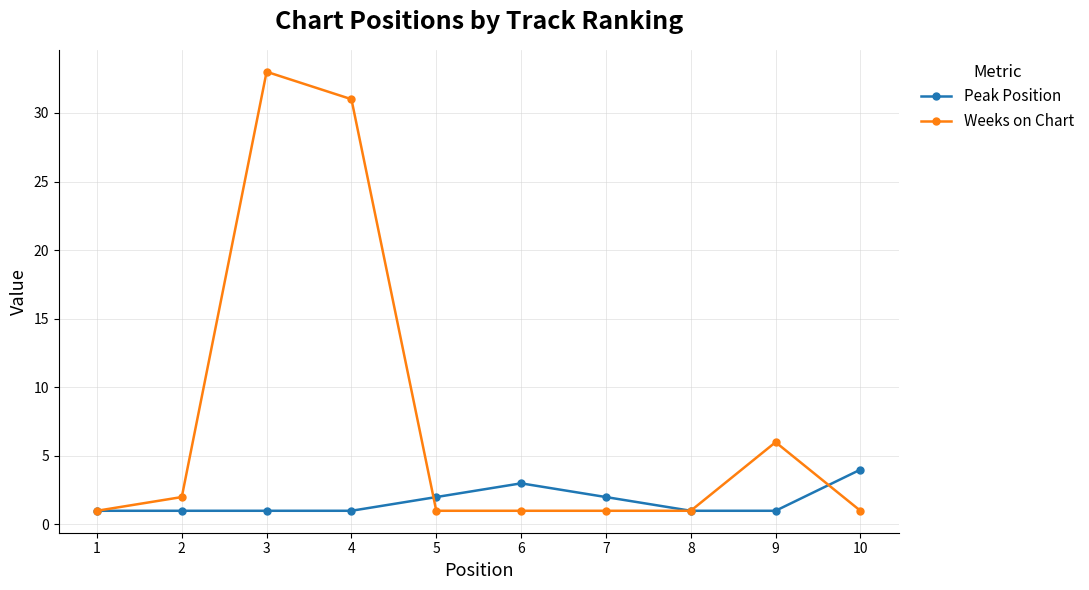

Reading right to left, transcribe all the data shown in this chart.

Peak Position: 10=4	9=1	8=1	7=2	6=3	5=2	4=1	3=1	2=1	1=1
Weeks on Chart: 10=1	9=6	8=1	7=1	6=1	5=1	4=31	3=33	2=2	1=1